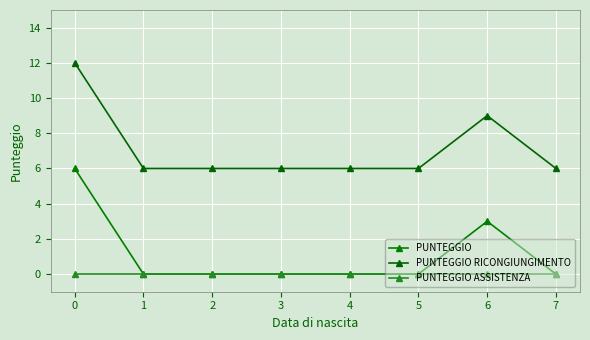

True or false: PUNTEGGIO RICONGIUNGIMENTO and PUNTEGGIO cross at least once.

False